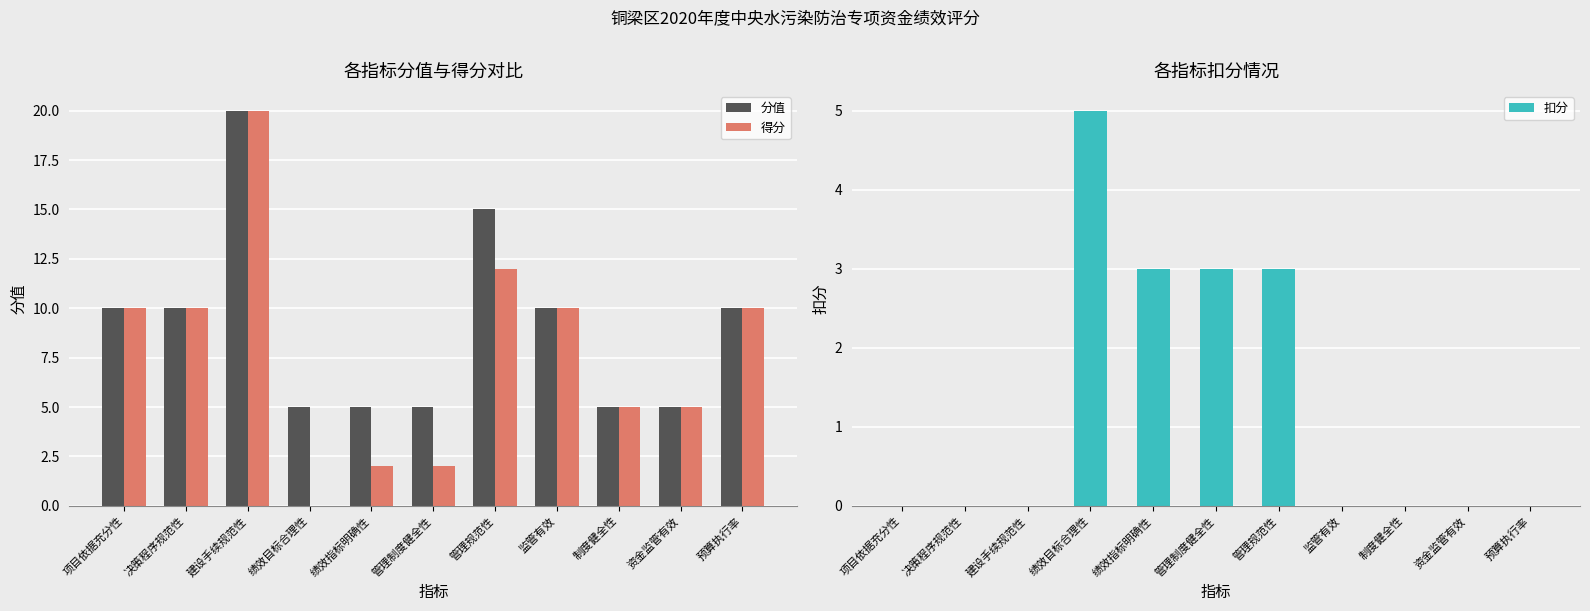

What are all the series names shown in the legend?

分值, 得分, 扣分